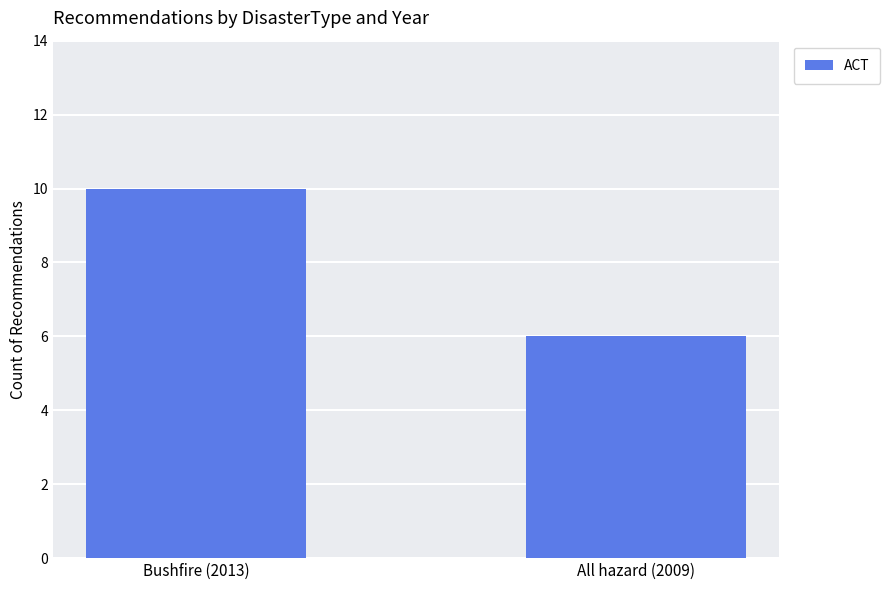

Between All hazard (2009) and Bushfire (2013), which is larger?

Bushfire (2013)